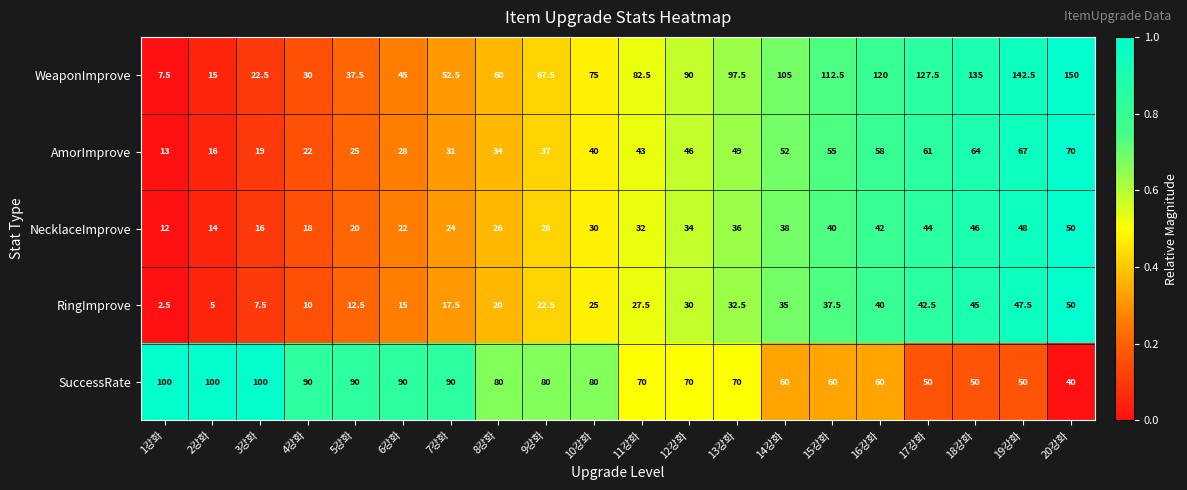

How many data points does each series have?

20